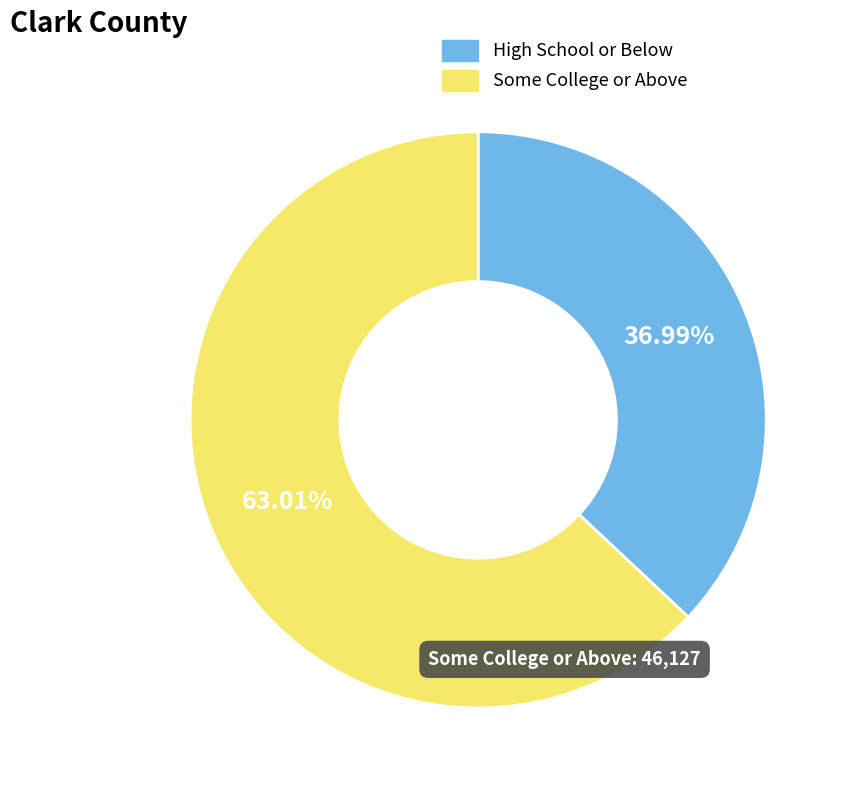

Is there a majority slice in this chart?

Yes